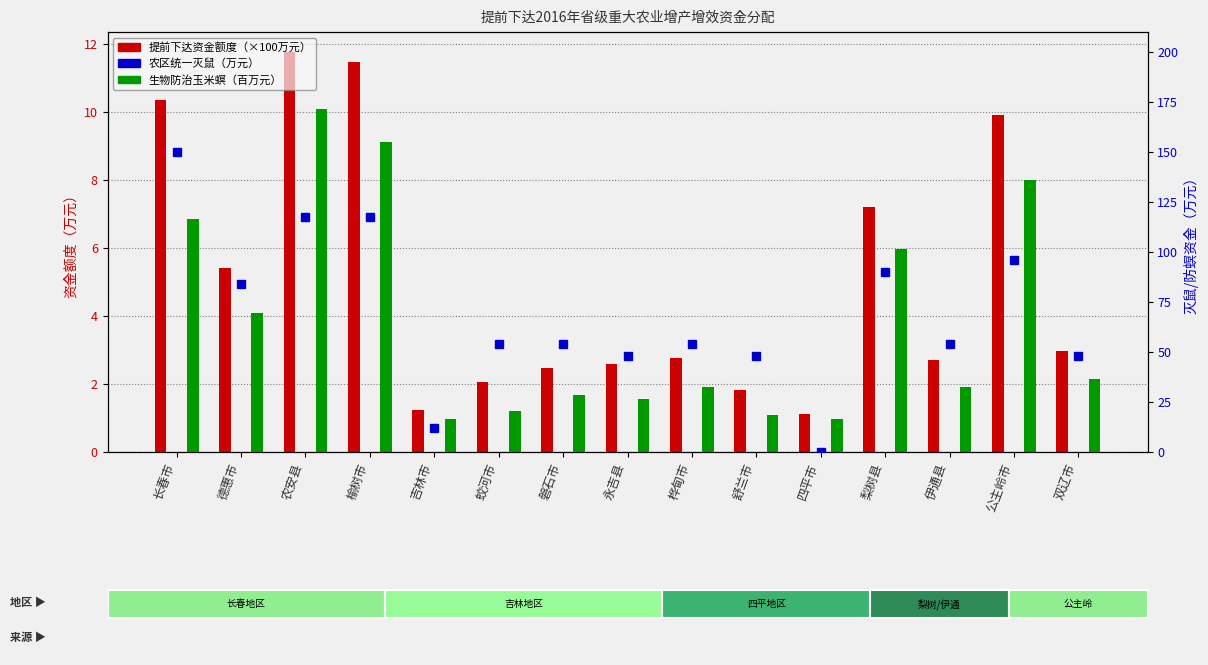

Reading left to right, list all the values displayed in this chart.

提前下达资金额度: 10.3	5.4	11.8	11.5	1.2	2.0	2.5	2.6	2.8	1.8	1.1	7.2	2.7	9.9	3.0
生物防治玉米螟: 6.8	4.1	10.1	9.1	1.0	1.2	1.7	1.6	1.9	1.1	1.0	6.0	1.9	8.0	2.2
农区统一灭鼠: 150.0	84.0	117.6	117.6	12.0	54.0	54.0	48.0	54.0	48.0	0.0	90.0	54.0	96.0	48.0